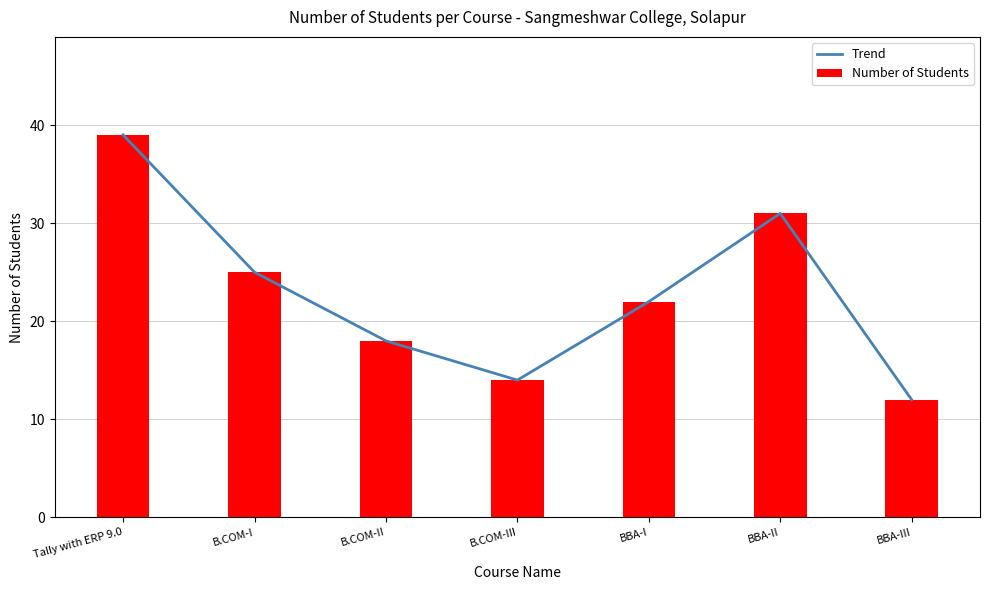

What is the sum of the Number of Students values at B.COM-II and Tally with ERP 9.0?

57